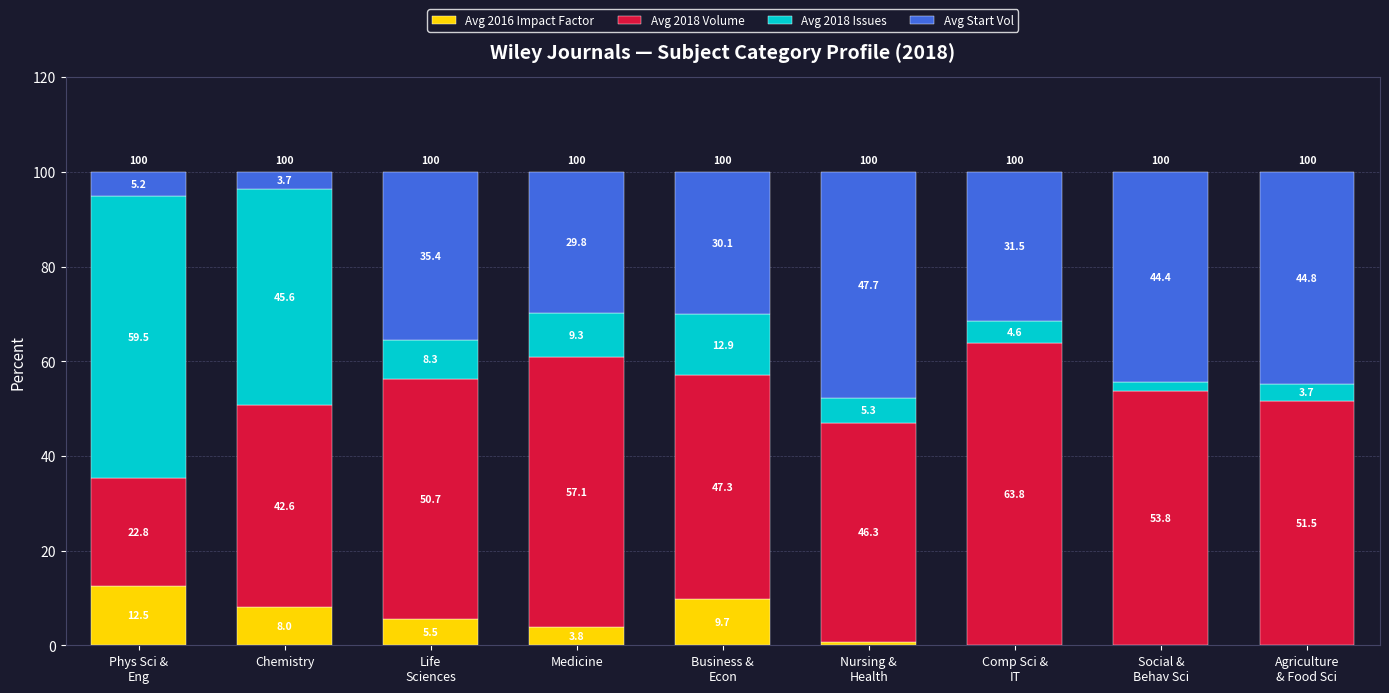

True or false: Avg 2016 Impact Factor has a value of 3.8 at Medicine.

True